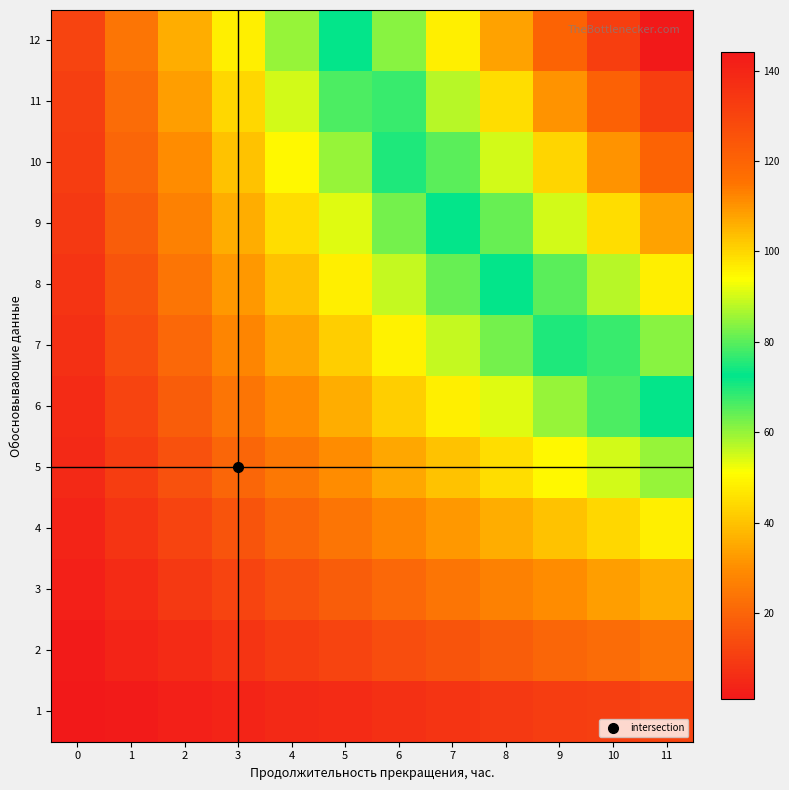

Reading left to right, transcribe all the data shown in this chart.

1: 0=1	1=2	2=3	3=4	4=5	5=6	6=7	7=8	8=9	9=10	10=11	11=12
2: 0=2	1=4	2=6	3=8	4=10	5=12	6=14	7=16	8=18	9=20	10=22	11=24
3: 0=3	1=6	2=9	3=12	4=15	5=18	6=21	7=24	8=27	9=30	10=33	11=36
4: 0=4	1=8	2=12	3=16	4=20	5=24	6=28	7=32	8=36	9=40	10=44	11=48
5: 0=5	1=10	2=15	3=20	4=25	5=30	6=35	7=40	8=45	9=50	10=55	11=60
6: 0=6	1=12	2=18	3=24	4=30	5=36	6=42	7=48	8=54	9=60	10=66	11=72
7: 0=7	1=14	2=21	3=28	4=35	5=42	6=49	7=56	8=63	9=70	10=77	11=84
8: 0=8	1=16	2=24	3=32	4=40	5=48	6=56	7=64	8=72	9=80	10=88	11=96
9: 0=9	1=18	2=27	3=36	4=45	5=54	6=63	7=72	8=81	9=90	10=99	11=108
10: 0=10	1=20	2=30	3=40	4=50	5=60	6=70	7=80	8=90	9=100	10=110	11=120
11: 0=11	1=22	2=33	3=44	4=55	5=66	6=77	7=88	8=99	9=110	10=121	11=132
12: 0=12	1=24	2=36	3=48	4=60	5=72	6=84	7=96	8=108	9=120	10=132	11=144